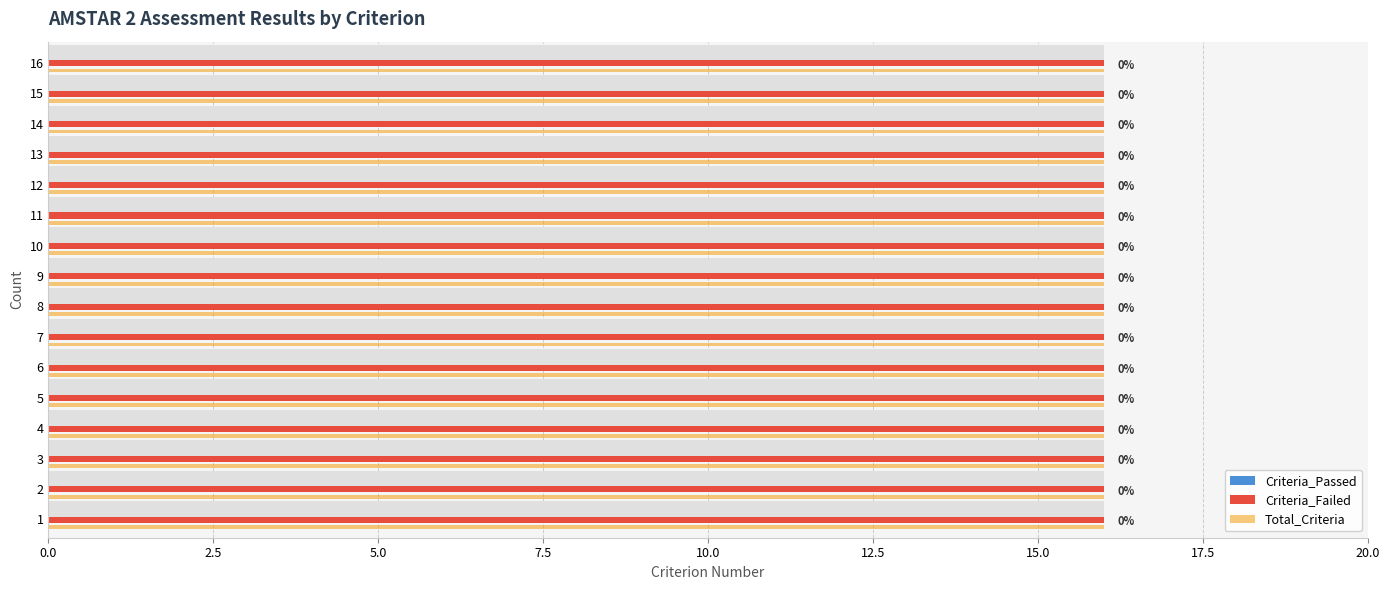

What are all the series names shown in the legend?

Criteria_Passed, Criteria_Failed, Total_Criteria